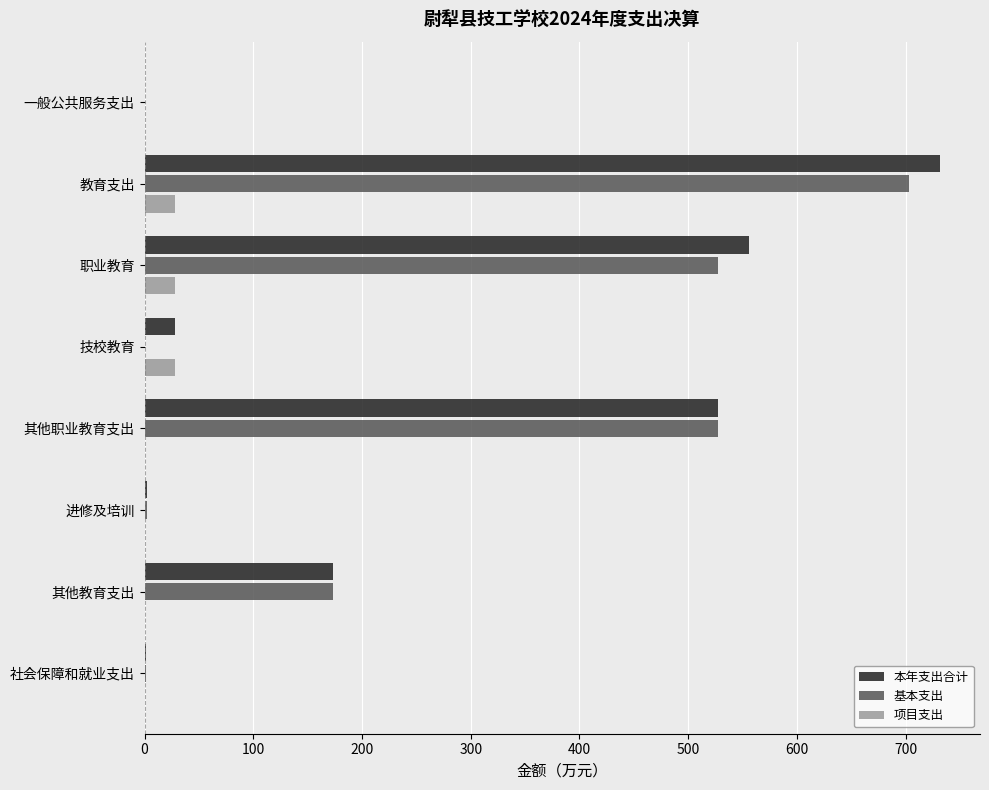

What is the sum of all 基本支出 values?

1935.6